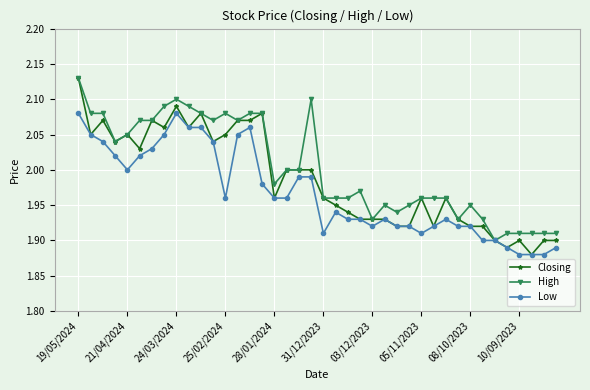

True or false: Low has more than 2 interior local peaks.

True